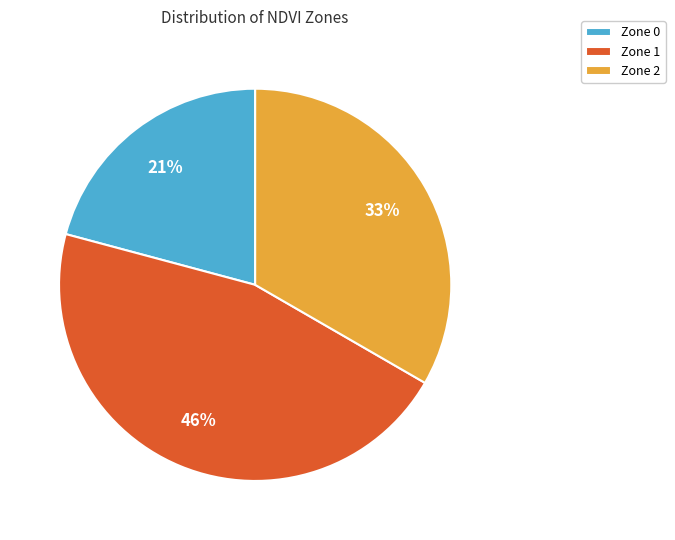

How many segments does this pie chart have?

3